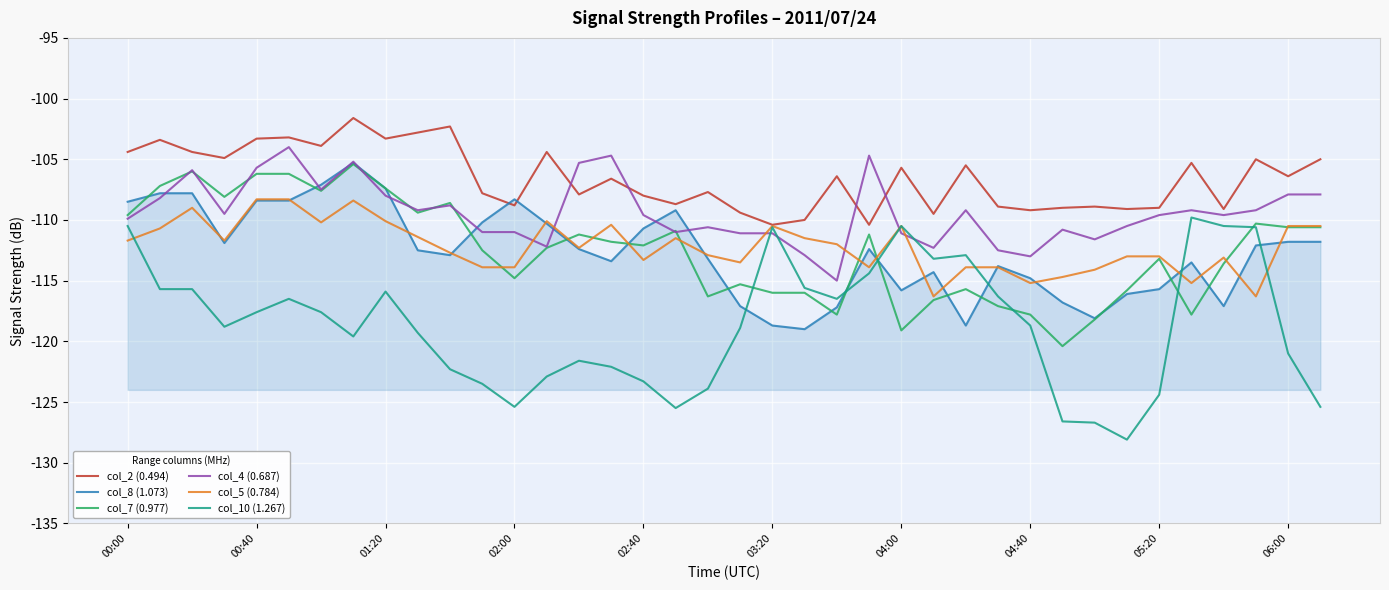

Which series has the largest range (max minus min)?

col_10 (1.267)